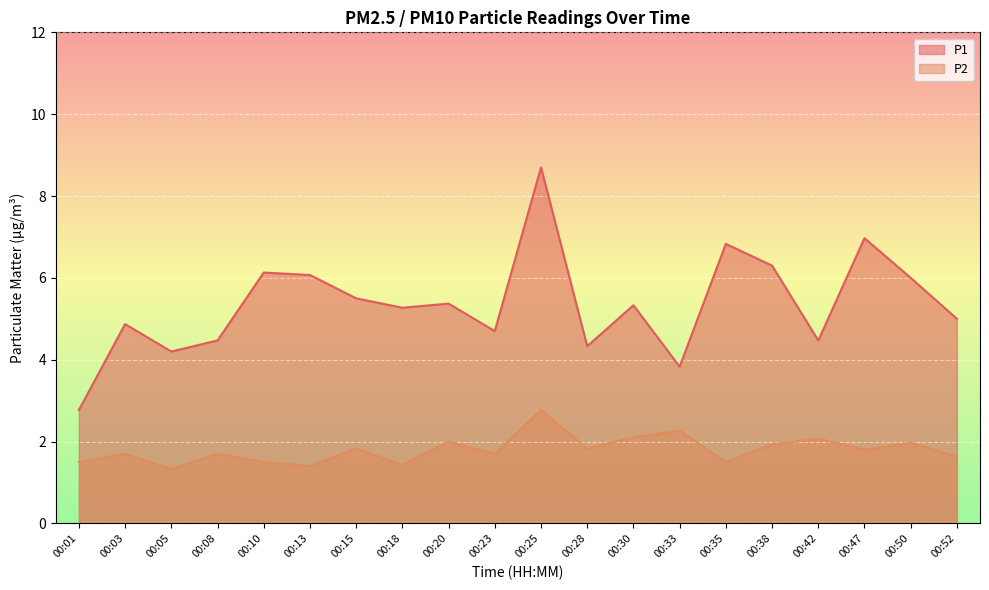

What are all the series names shown in the legend?

P1, P2